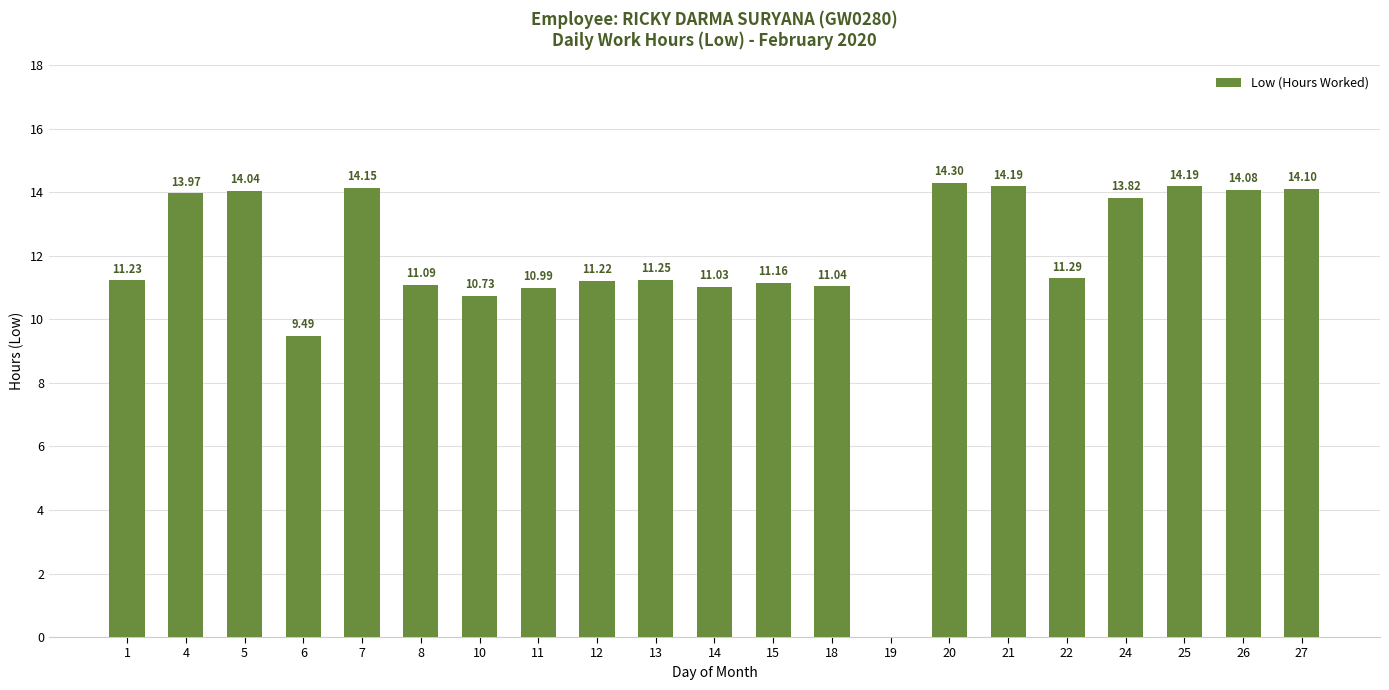

What is the average value?

11.8